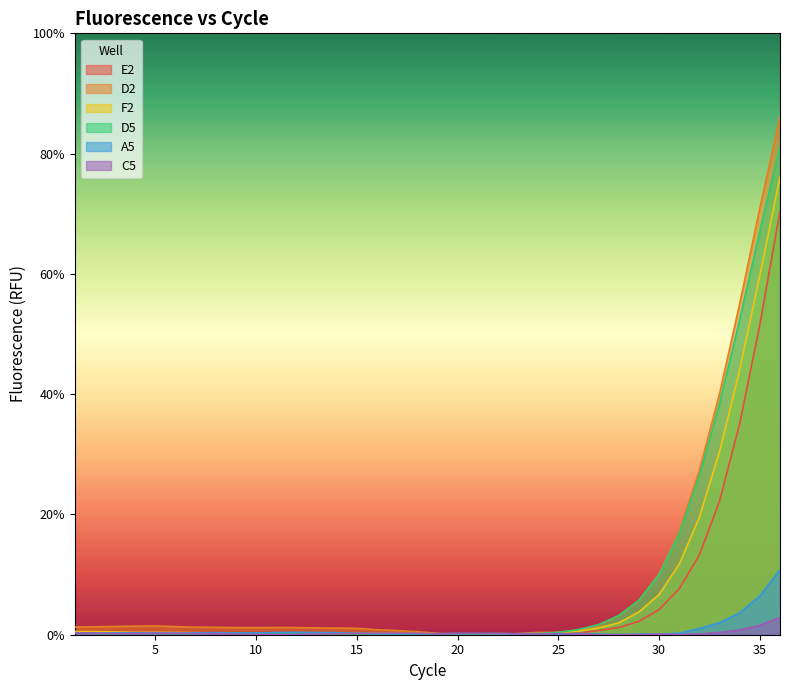

True or false: F2 and E2 cross at least once.

False